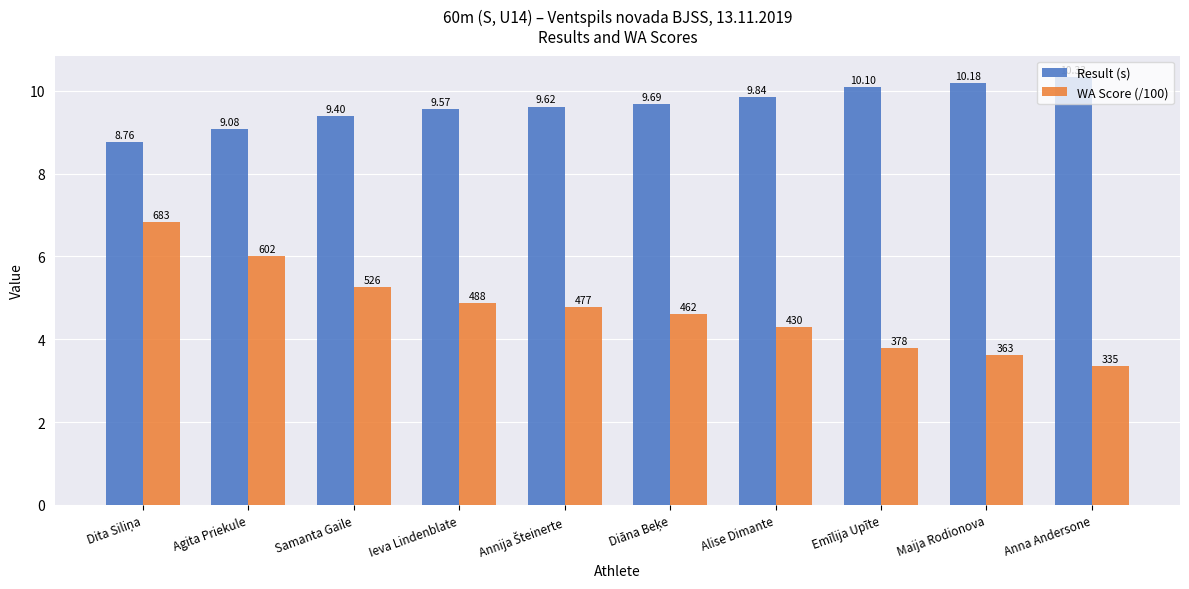

At which label is WA Score (/100) closest to 5?

Ieva Lindenblate